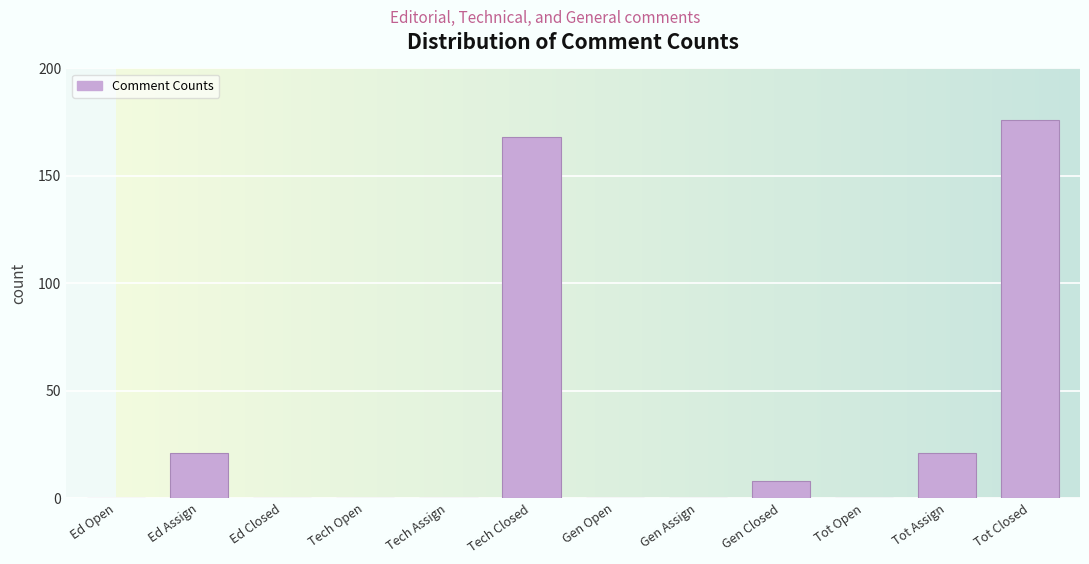

Reading left to right, extract all data points from this chart.

Ed Open=0	Ed Assign=21	Ed Closed=0	Tech Open=0	Tech Assign=0	Tech Closed=168	Gen Open=0	Gen Assign=0	Gen Closed=8	Tot Open=0	Tot Assign=21	Tot Closed=176